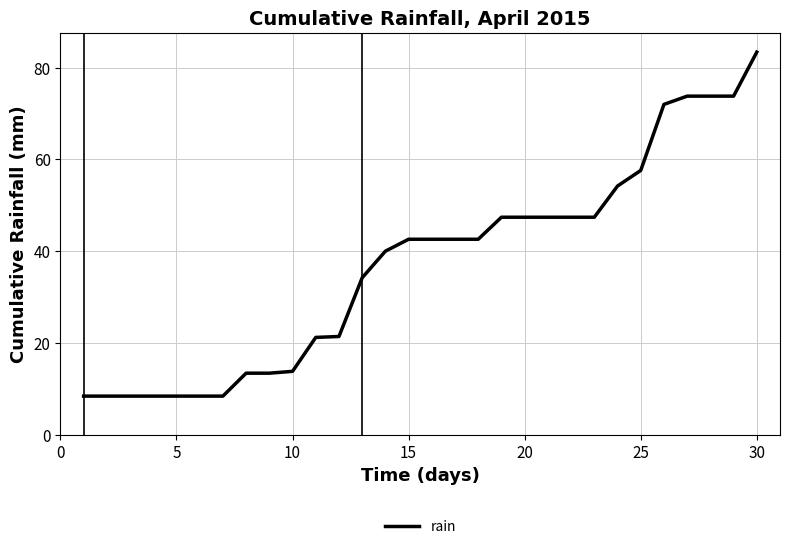

What is the greatest value displayed?

83.4